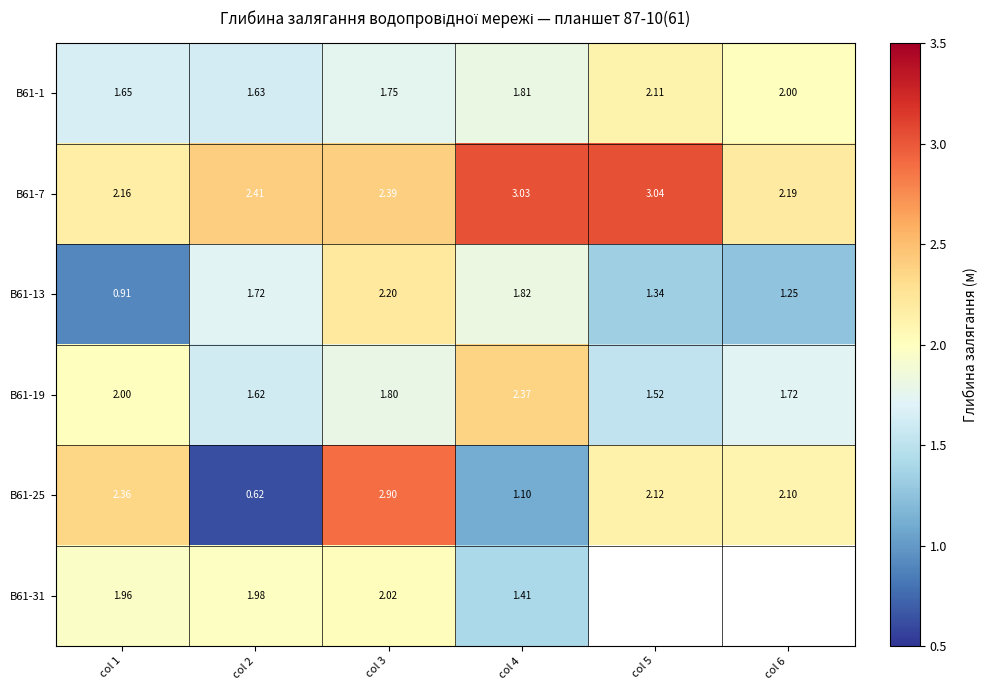

How many data points in В61-13 are less than 1?

1